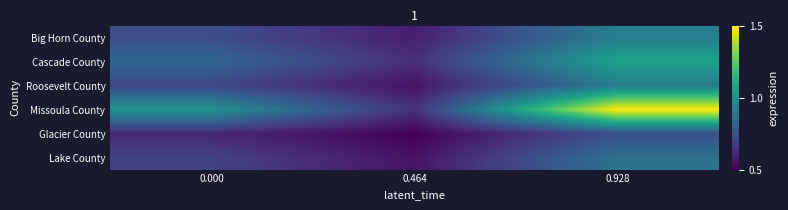

Reading left to right, what are all the values shown in this chart?

Big Horn County: 0.000=217.1	0.464=159.3	0.928=287.0
Cascade County: 0.000=250.9	0.464=178.8	0.928=341.5
Roosevelt County: 0.000=207.9	0.464=146.6	0.928=284.7
Missoula County: 0.000=316.7	0.464=180.8	0.928=499.9
Glacier County: 0.000=169.4	0.464=128.8	0.928=218.5
Lake County: 0.000=201.2	0.464=146.9	0.928=267.5